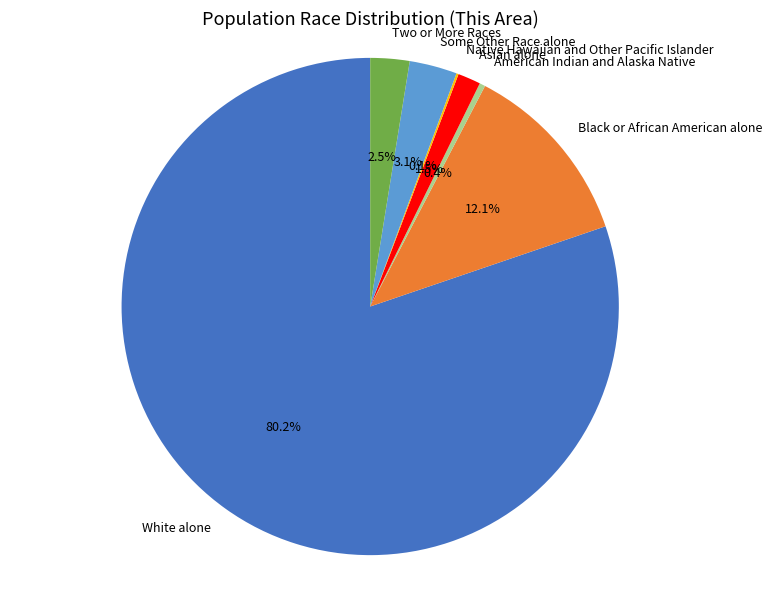

What is the largest slice in the pie chart?

White alone